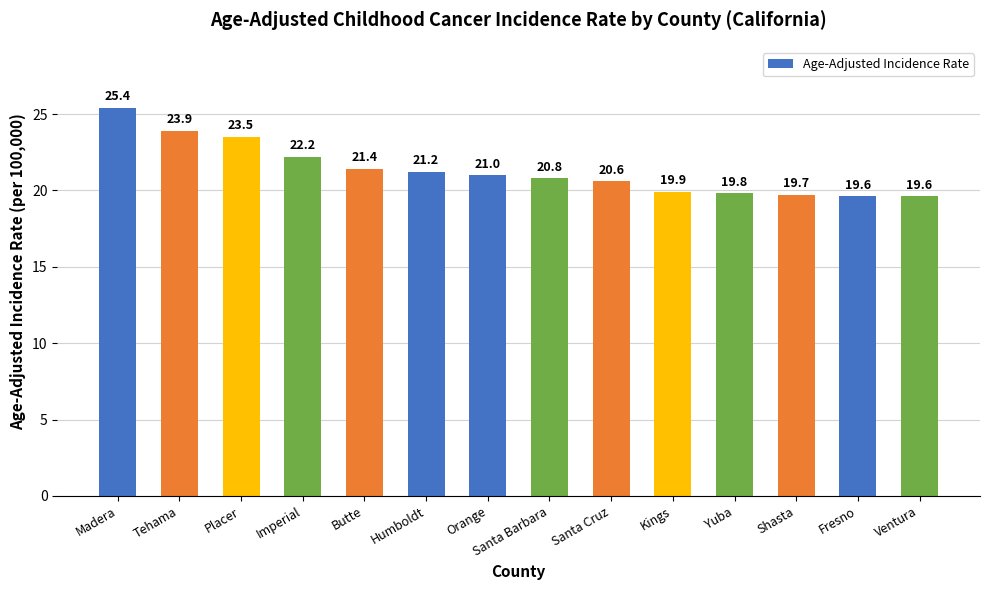

What is the label of the 5th bar from the right?

Kings